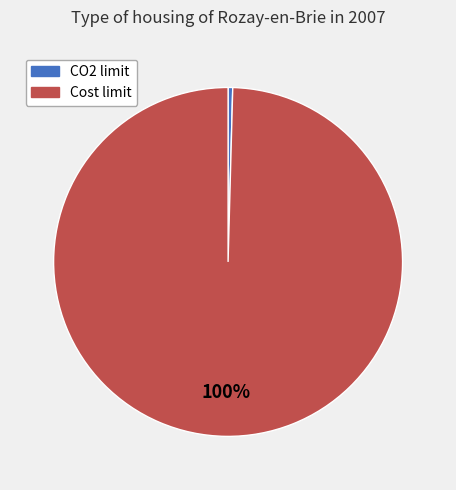

How many slices are in this pie chart?

2